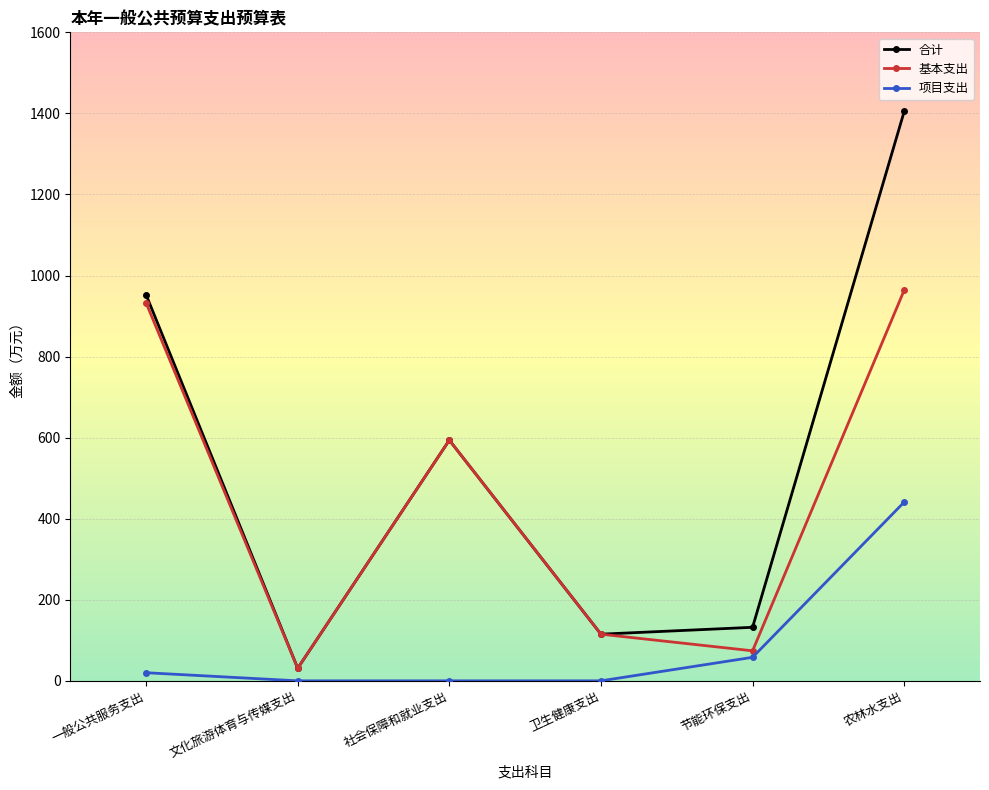

At which category is the sum across all series the highest?

农林水支出